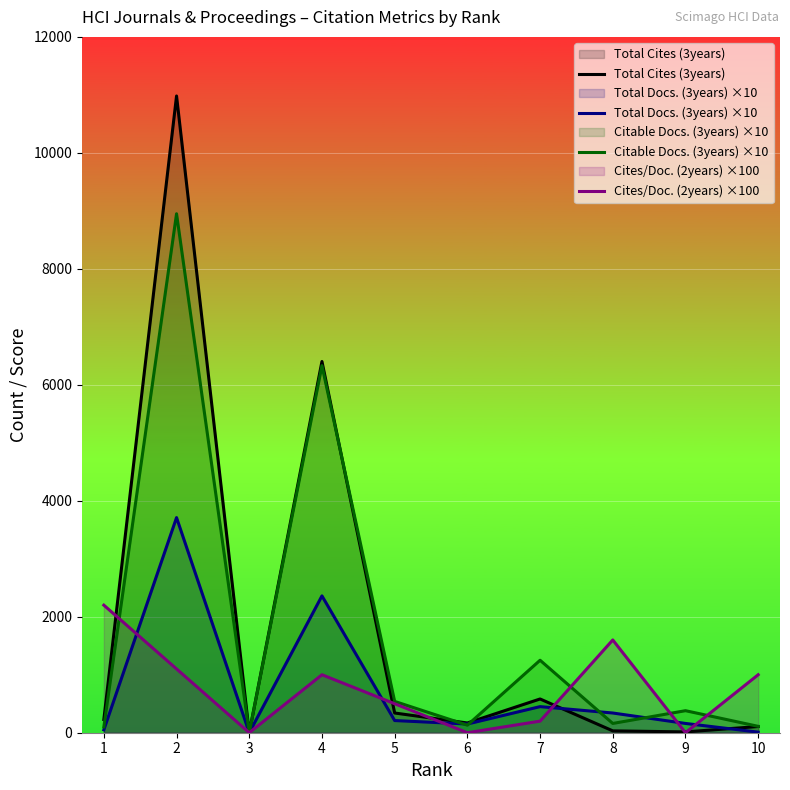

What is the total value across all series at 6?

448